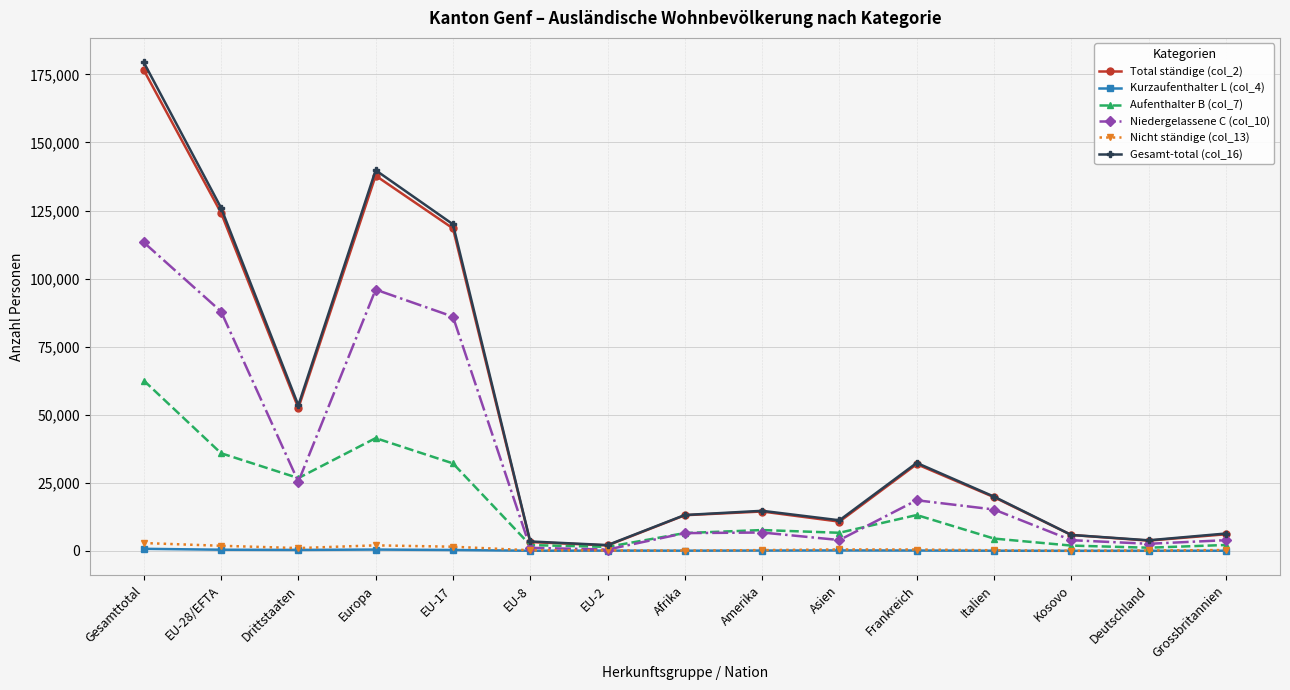

The value of Aufenthalter B (col_7) at Frankreich is 13148. True or false?

True